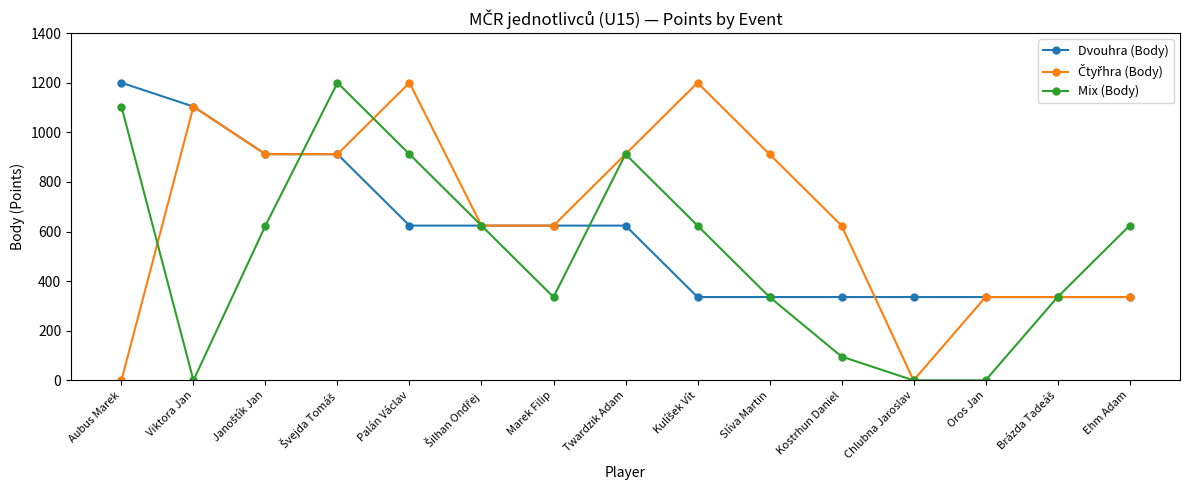

What is the label of the 4th point from the right?

Chlubna Jaroslav